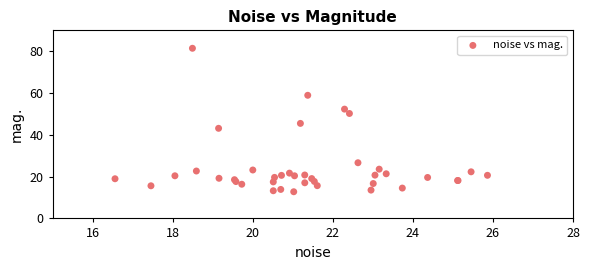

What Y value in the scatter plot is closest to 47?

45.5